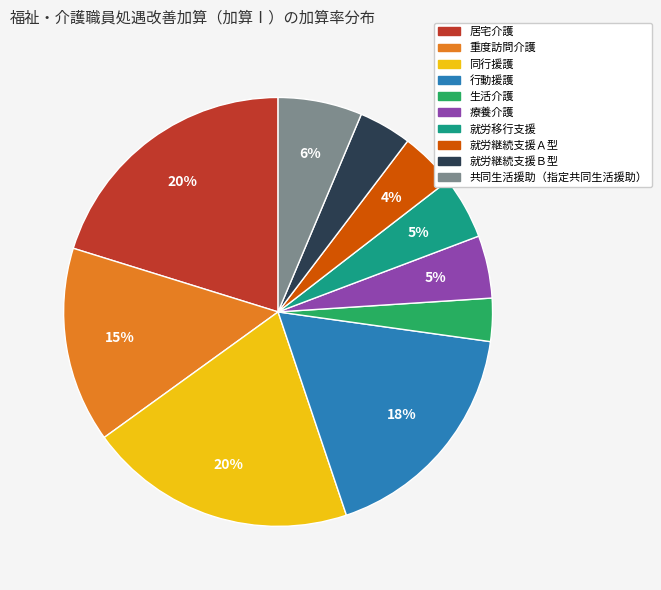

Is 就労移行支援 the majority of the pie?

No